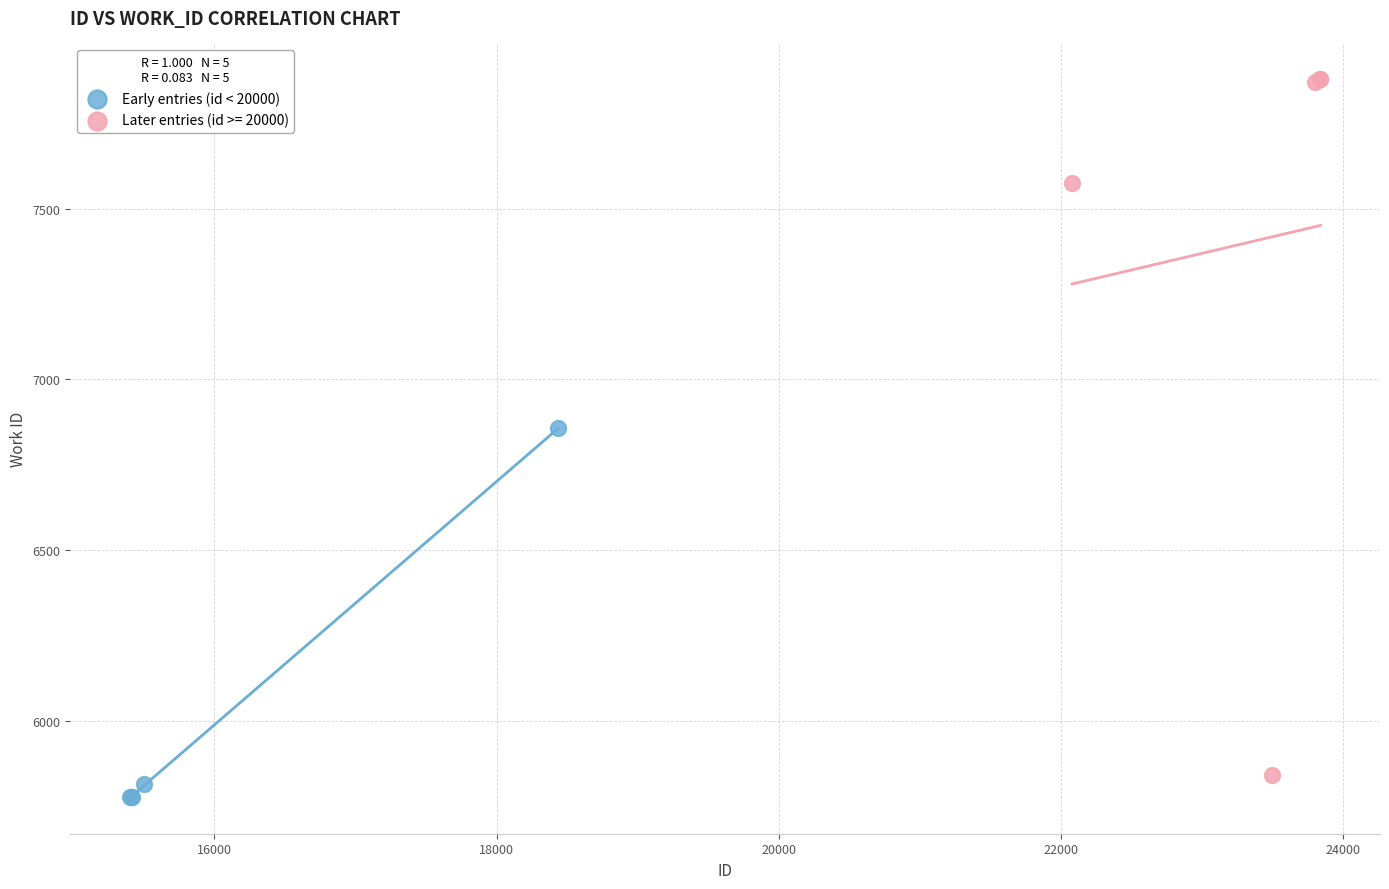

Which series has the widest spread of Y values?

Later entries (id >= 20000)